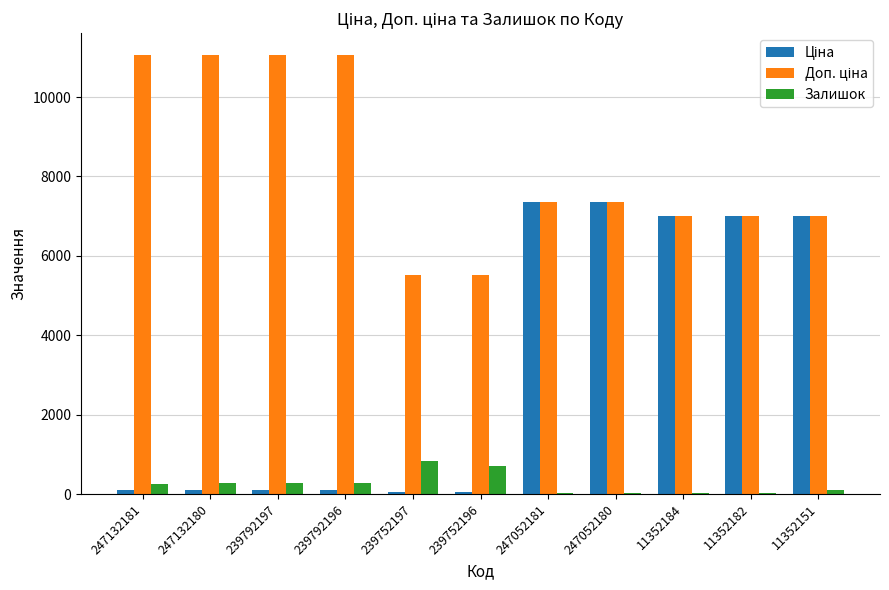

Does the chart contain stacked bars?

No